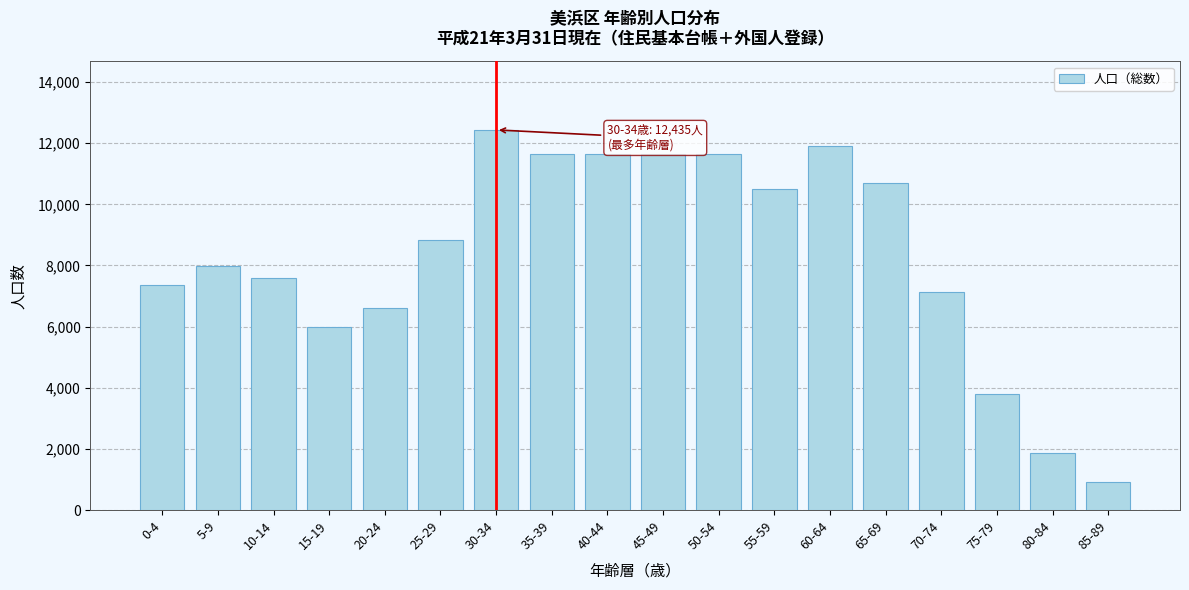

What is the change in value from 75-79 to 80-84?

-1943